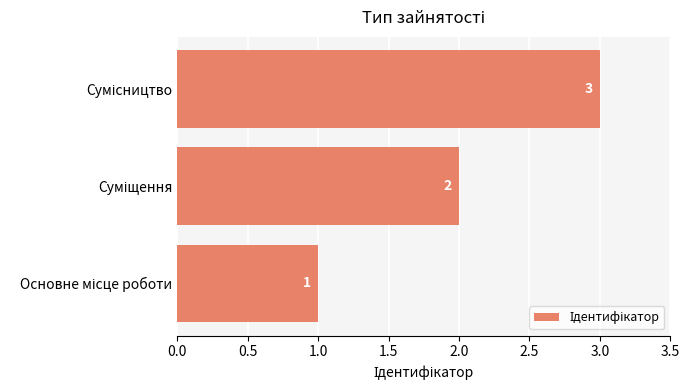

Are the bars grouped side by side (vs. stacked)?

No